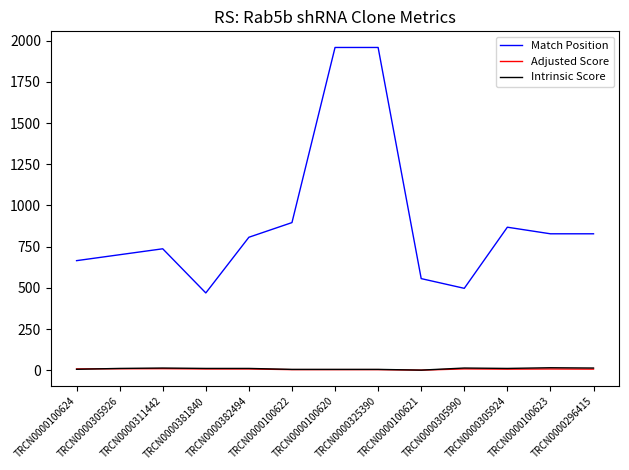

Is this an area chart (filled region under the line)?

No